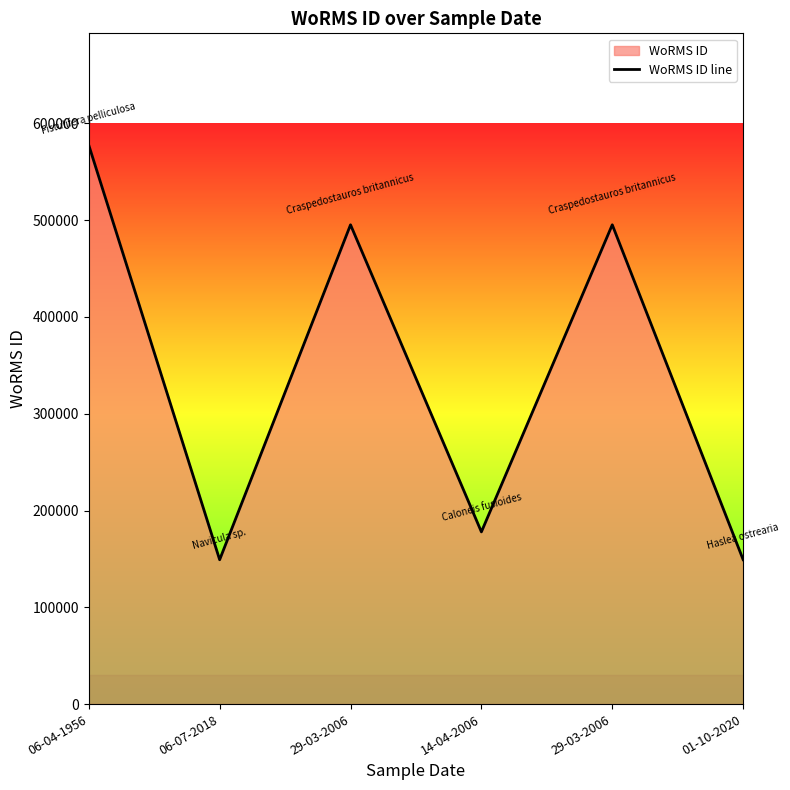

What is the ratio of the value at 01-10-2020 to the value at 29-03-2006?

0.3